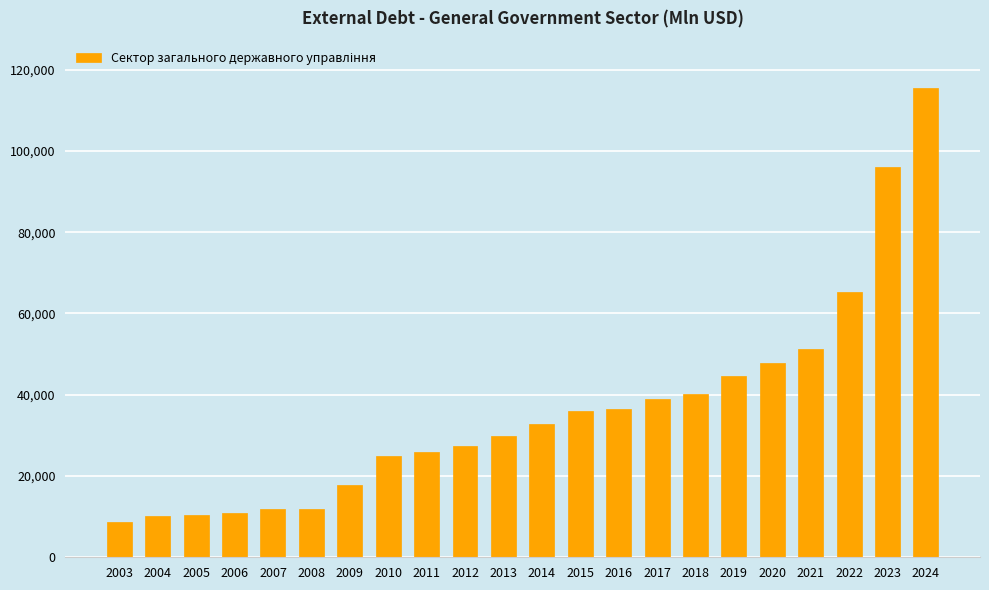

Is it true that the value at 2018 is 40128?

True